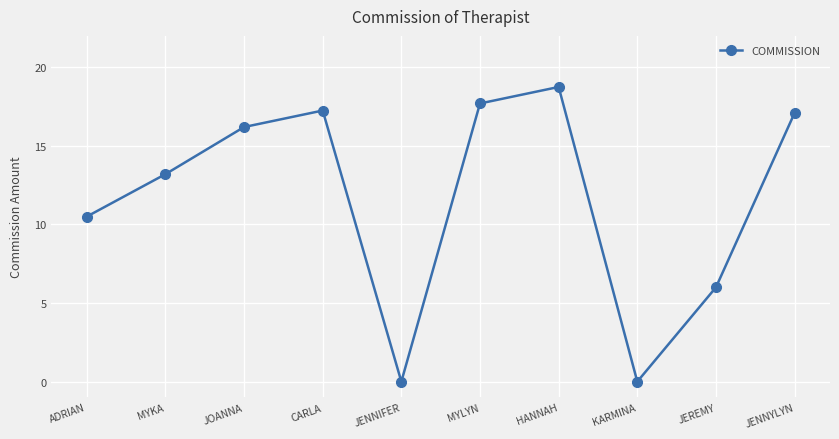

At which category does the data reach its first local valley?

JENNIFER